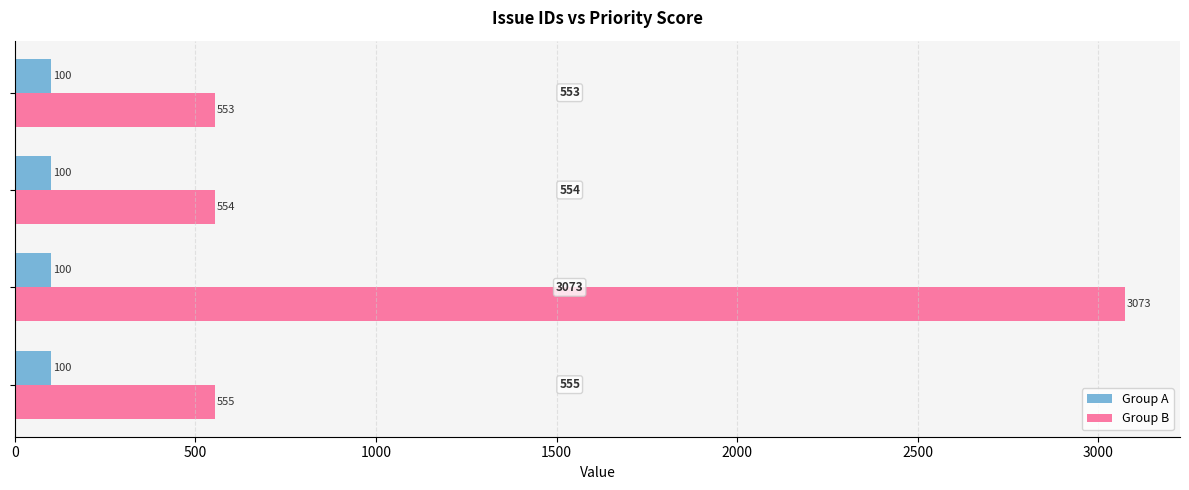

What is the average value of the Group A series?

100